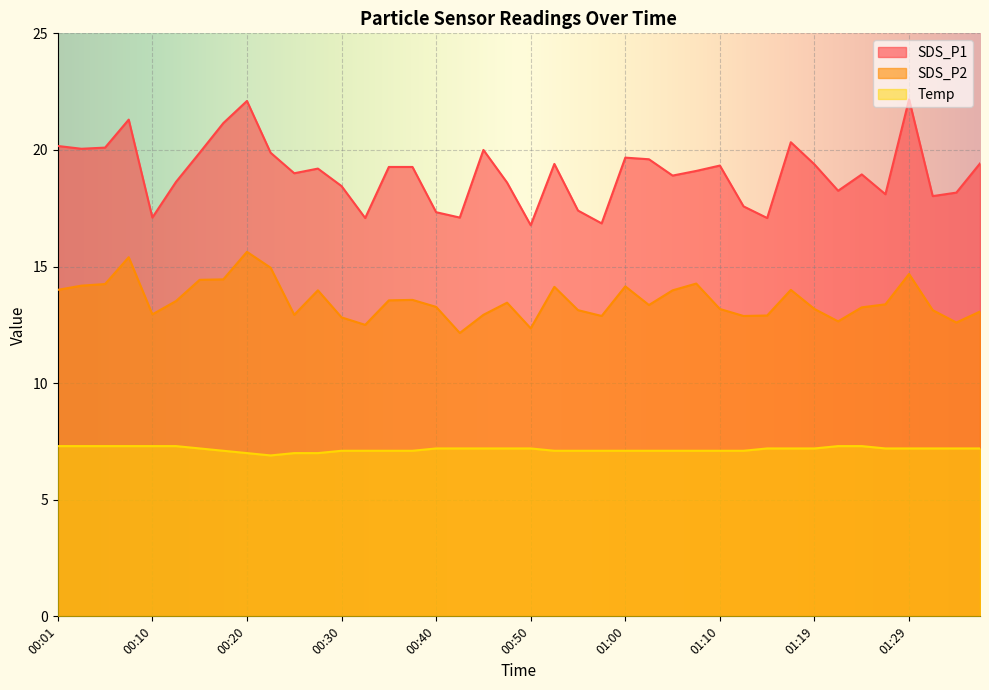

What position from the right is 00:10?

36